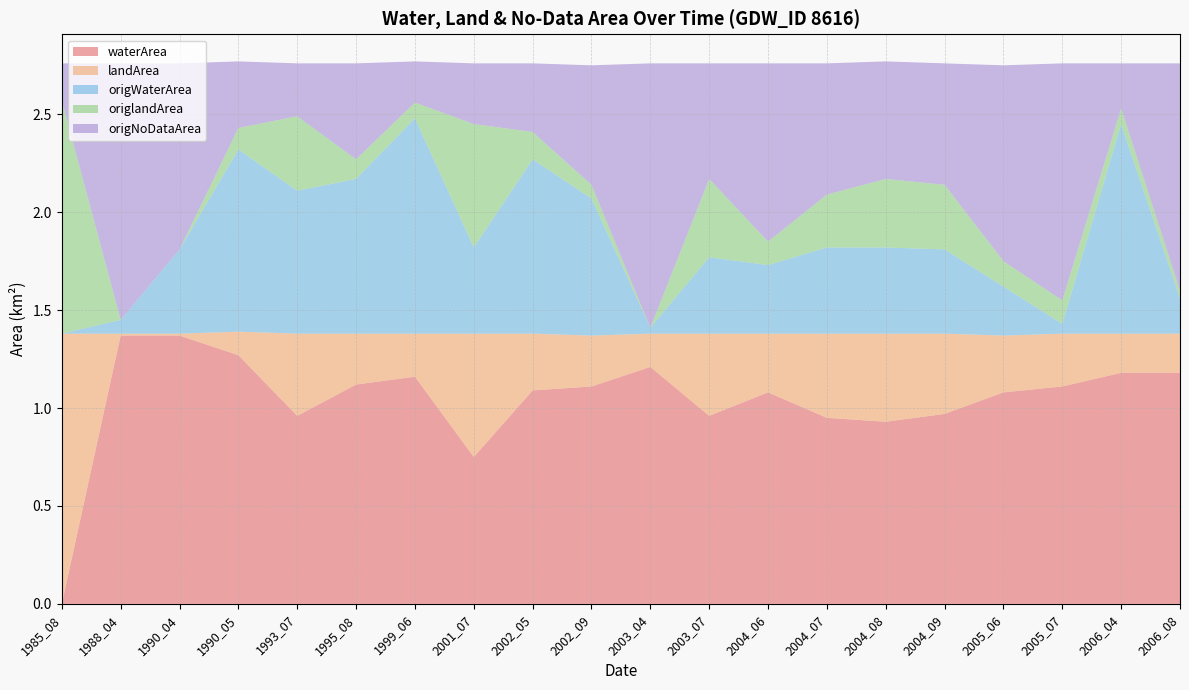

Reading left to right, extract all data points from this chart.

waterArea: 1985_08=0.0	1988_04=1.4	1990_04=1.4	1990_05=1.3	1993_07=1.0	1995_08=1.1	1999_06=1.2	2001_07=0.8	2002_05=1.1	2002_09=1.1	2003_04=1.2	2003_07=1.0	2004_06=1.1	2004_07=0.9	2004_08=0.9	2004_09=1.0	2005_06=1.1	2005_07=1.1	2006_04=1.2	2006_08=1.2
landArea: 1985_08=1.4	1988_04=0.0	1990_04=0.0	1990_05=0.1	1993_07=0.4	1995_08=0.3	1999_06=0.2	2001_07=0.6	2002_05=0.3	2002_09=0.3	2003_04=0.2	2003_07=0.4	2004_06=0.3	2004_07=0.4	2004_08=0.5	2004_09=0.4	2005_06=0.3	2005_07=0.3	2006_04=0.2	2006_08=0.2
origWaterArea: 1985_08=0.0	1988_04=0.1	1990_04=0.4	1990_05=0.9	1993_07=0.7	1995_08=0.8	1999_06=1.1	2001_07=0.4	2002_05=0.9	2002_09=0.7	2003_04=0.0	2003_07=0.4	2004_06=0.3	2004_07=0.4	2004_08=0.4	2004_09=0.4	2005_06=0.2	2005_07=0.1	2006_04=1.1	2006_08=0.2
origlandArea: 1985_08=1.2	1988_04=0.0	1990_04=0.0	1990_05=0.1	1993_07=0.4	1995_08=0.1	1999_06=0.1	2001_07=0.6	2002_05=0.1	2002_09=0.1	2003_04=0.0	2003_07=0.4	2004_06=0.1	2004_07=0.3	2004_08=0.3	2004_09=0.3	2005_06=0.1	2005_07=0.1	2006_04=0.1	2006_08=0.0
origNoDataArea: 1985_08=0.2	1988_04=1.3	1990_04=0.9	1990_05=0.3	1993_07=0.3	1995_08=0.5	1999_06=0.2	2001_07=0.3	2002_05=0.3	2002_09=0.6	2003_04=1.4	2003_07=0.6	2004_06=0.9	2004_07=0.7	2004_08=0.6	2004_09=0.6	2005_06=1.0	2005_07=1.2	2006_04=0.2	2006_08=1.2